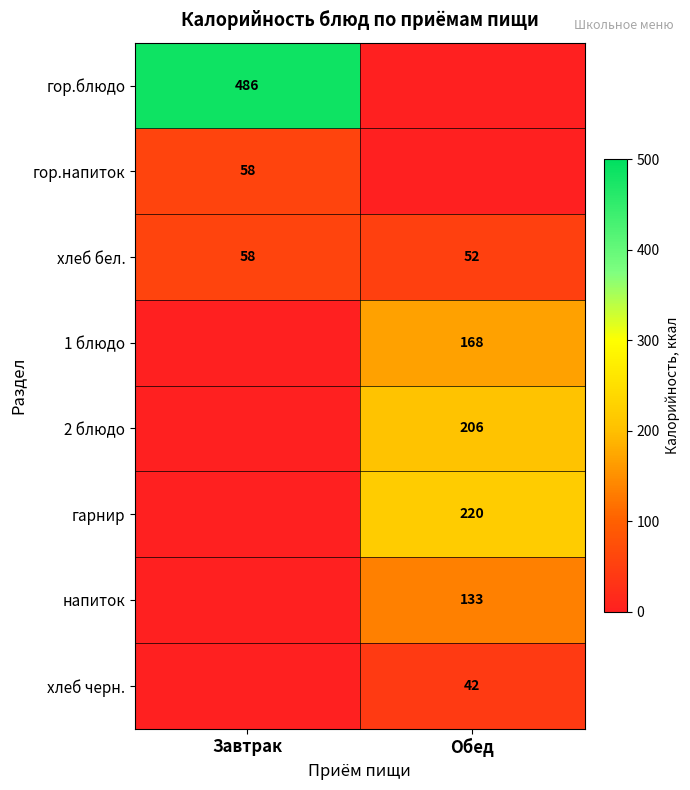

Is it true that хлеб бел. equals 97 at Завтрак?

False